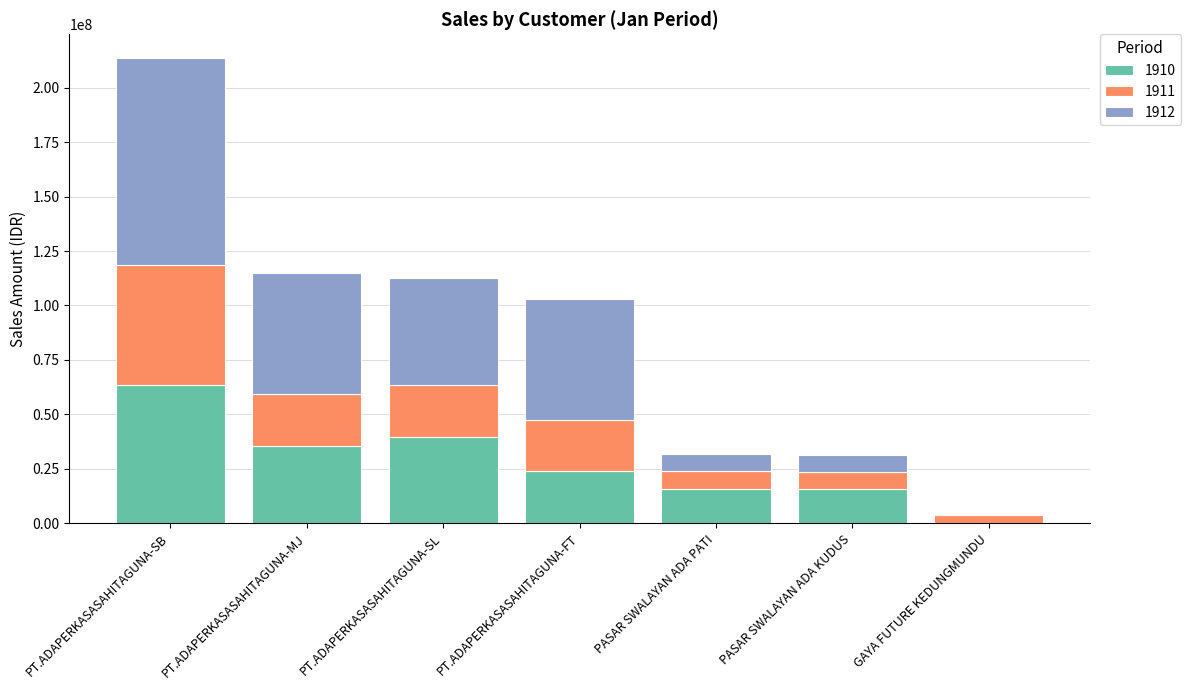

Which category has the highest value in the 1910 series?

PT.ADAPERKASASAHITAGUNA-SB